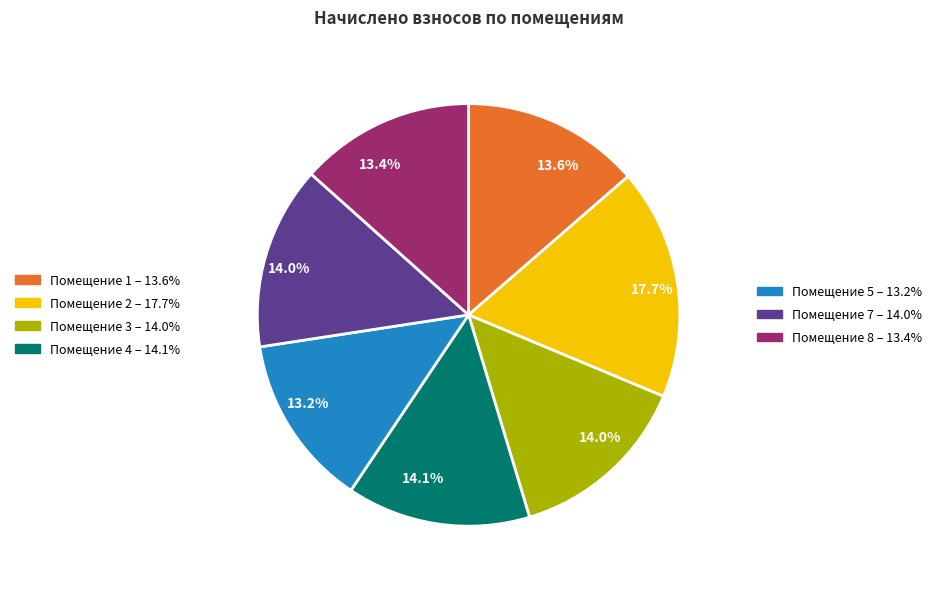

Is there any slice that represents more than half of the pie?

No